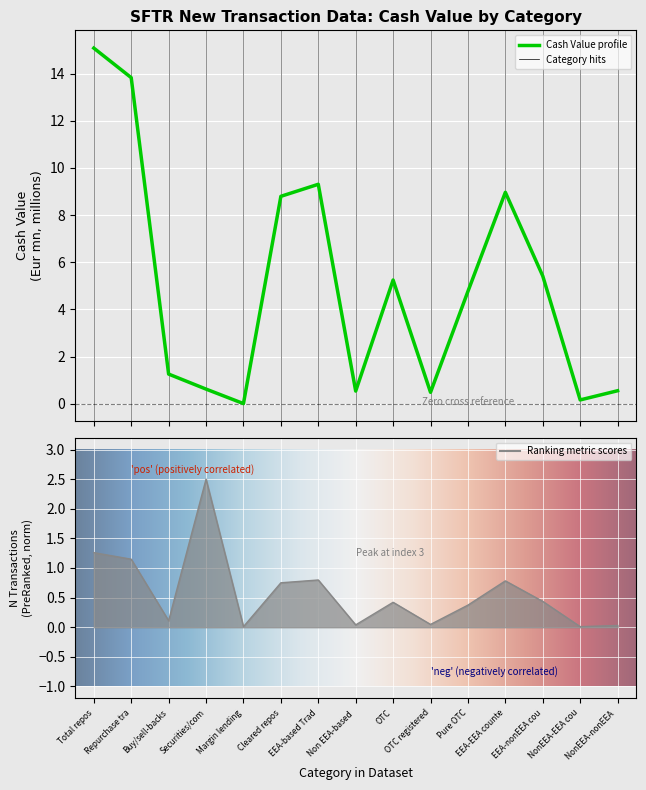

How many lines are shown in the chart?

2